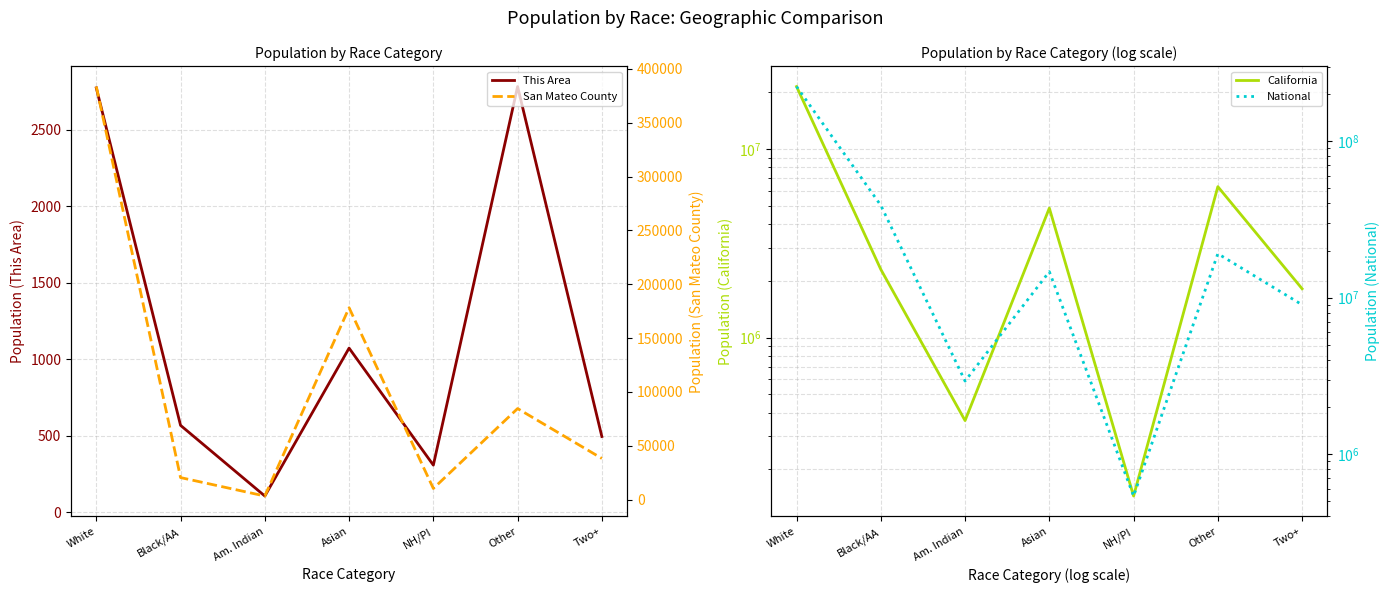

Where is the first local maximum for California?

Asian